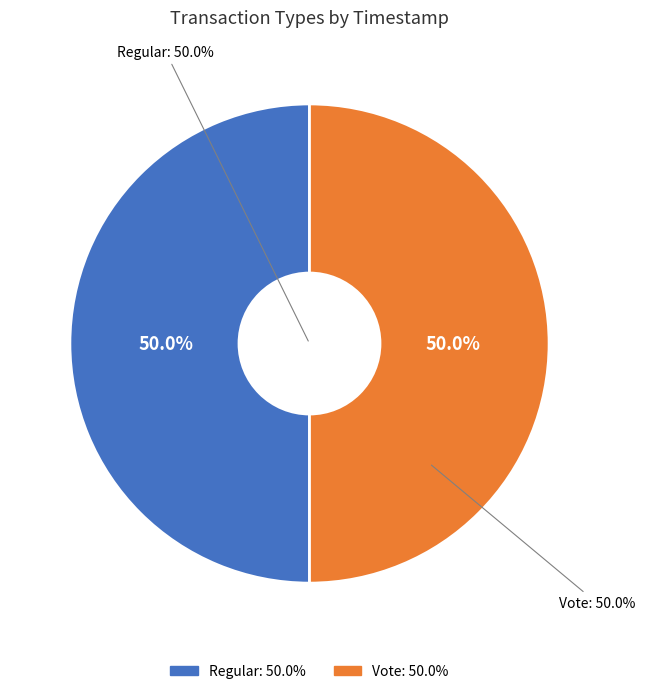

What portion of the pie excludes Vote?

50.0%